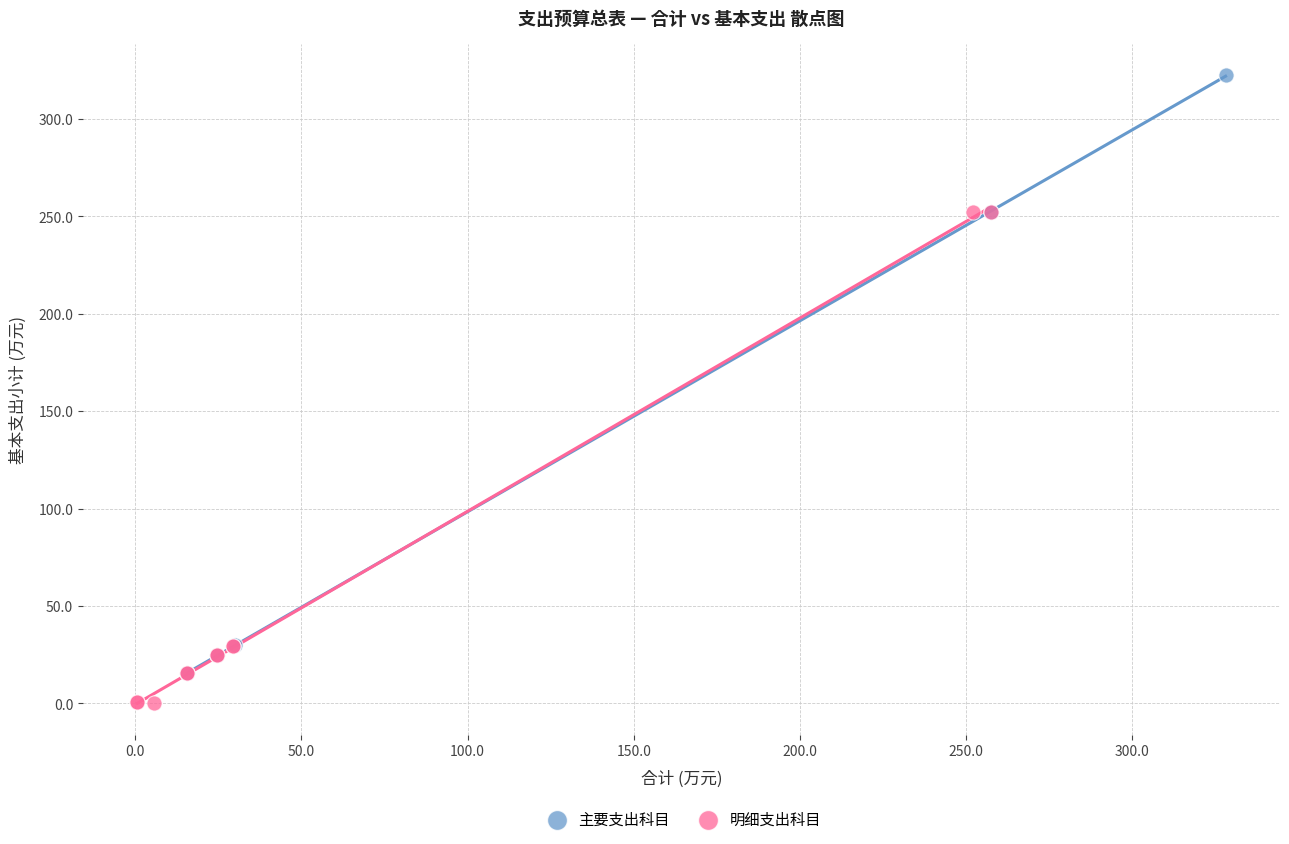

Which series has the largest Y range (max minus min)?

主要支出科目